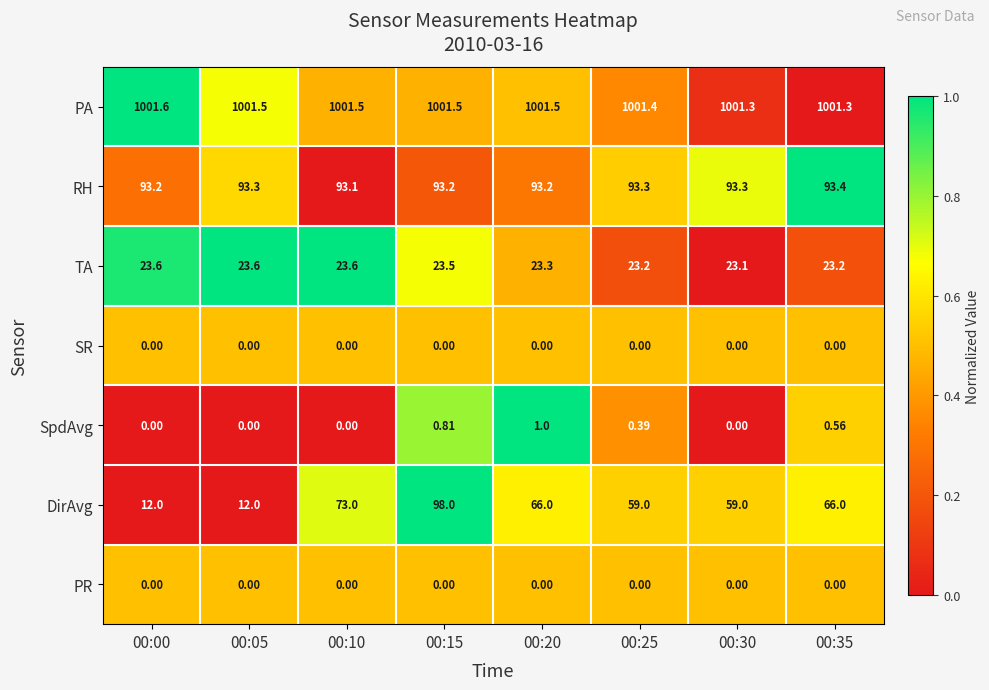

Which series changed the most between 00:10 and 00:30?

DirAvg